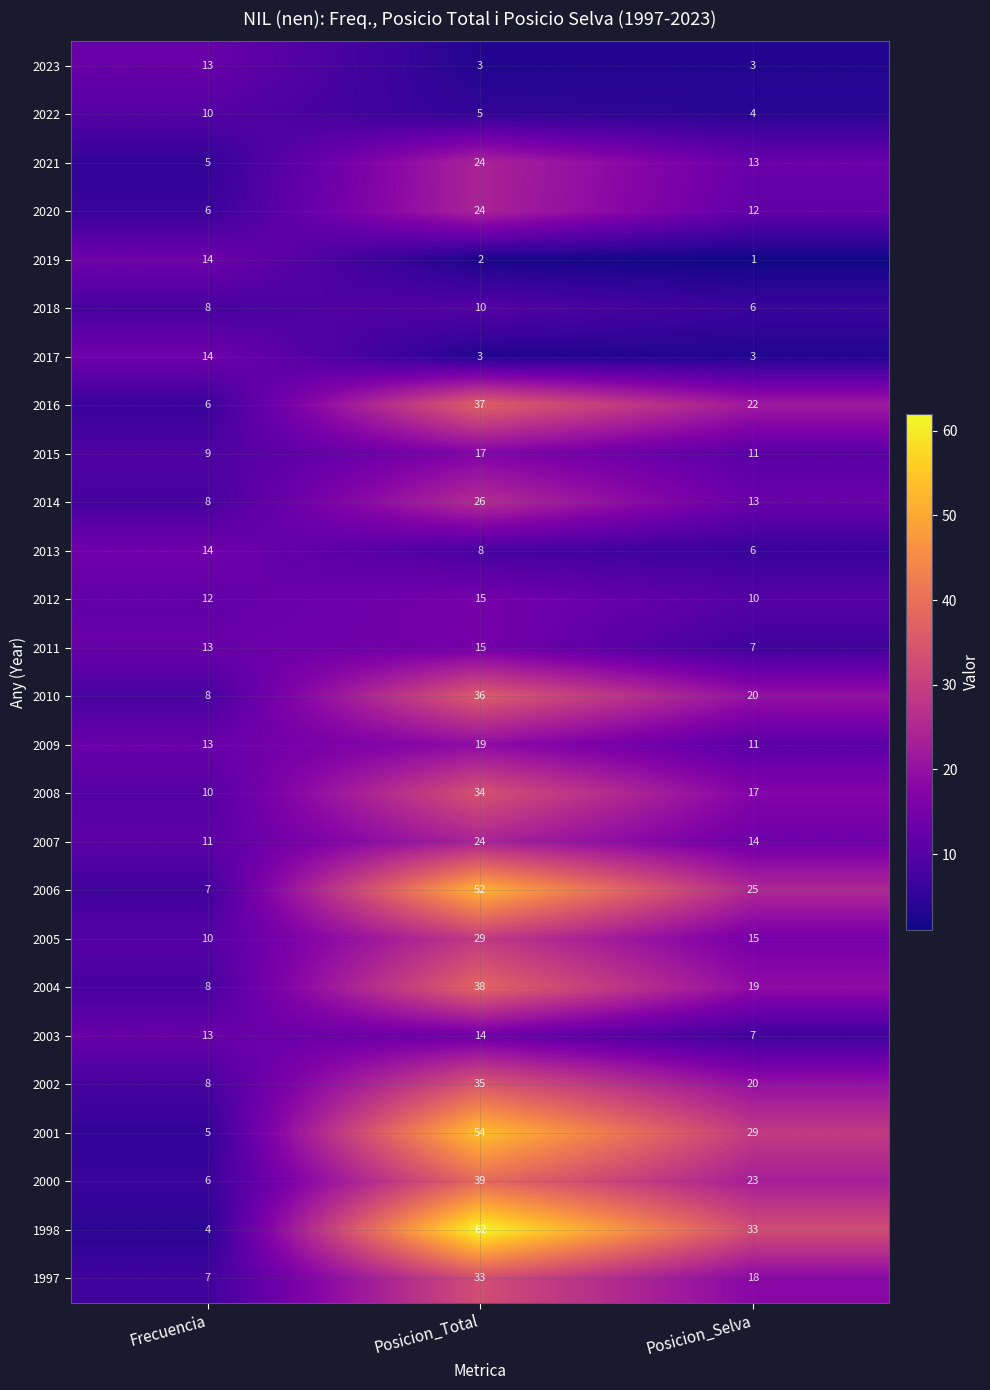

Rank the categories by 2005 value from lowest to highest.

Frecuencia, Posicion_Selva, Posicion_Total